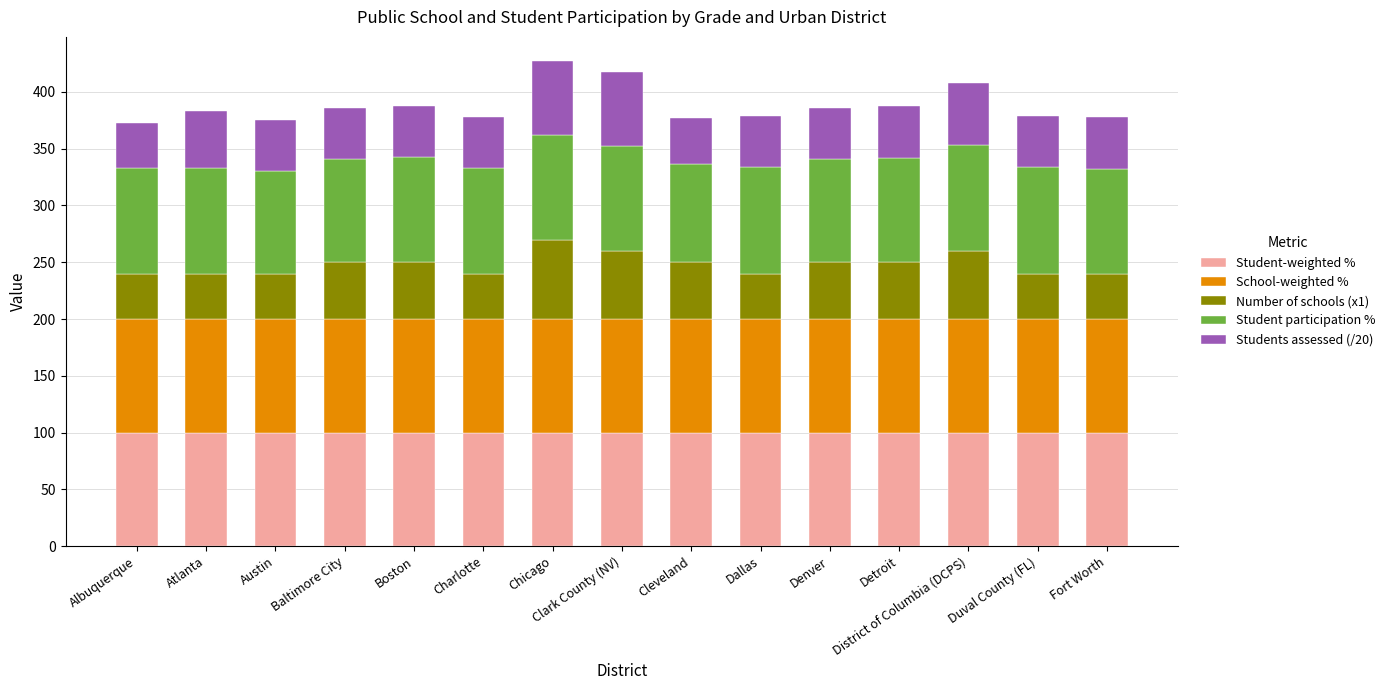

True or false: Student-weighted % has a value of 131.4 at Charlotte.

False